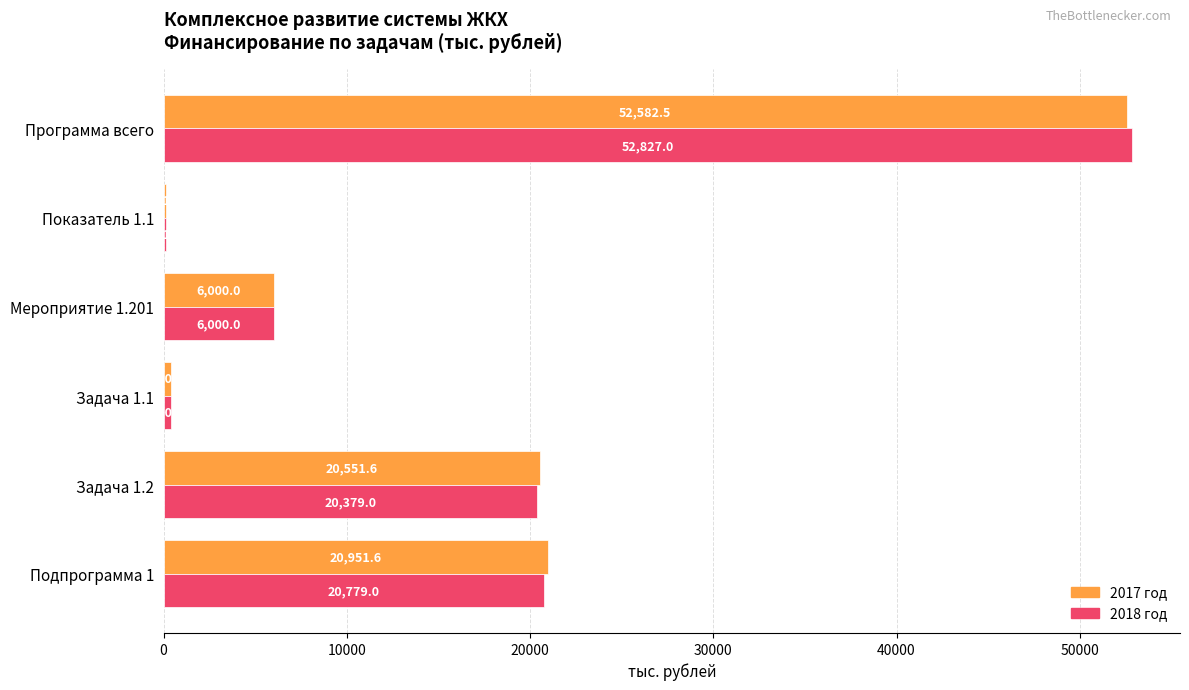

What is the highest value of the 2017 год series?

52582.5